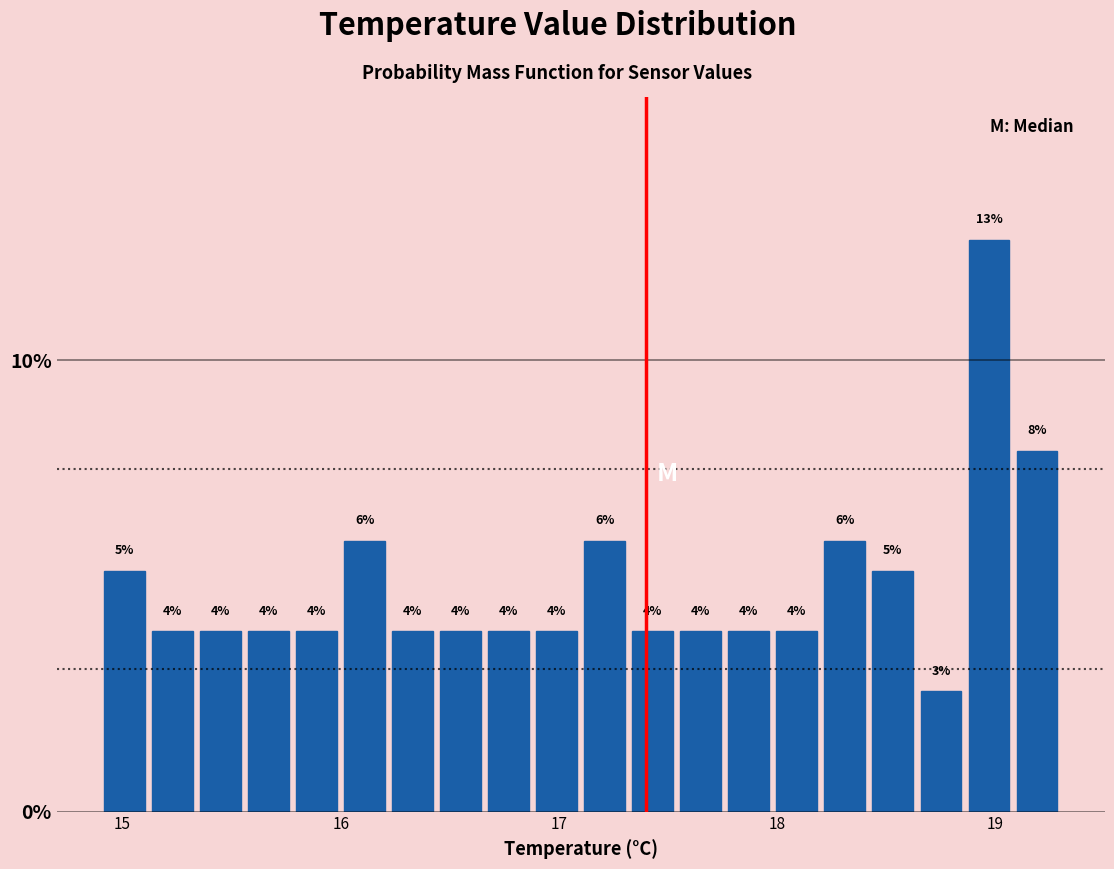

Read against the x-axis, roughly where is the centre of the tallest bar?

19.0